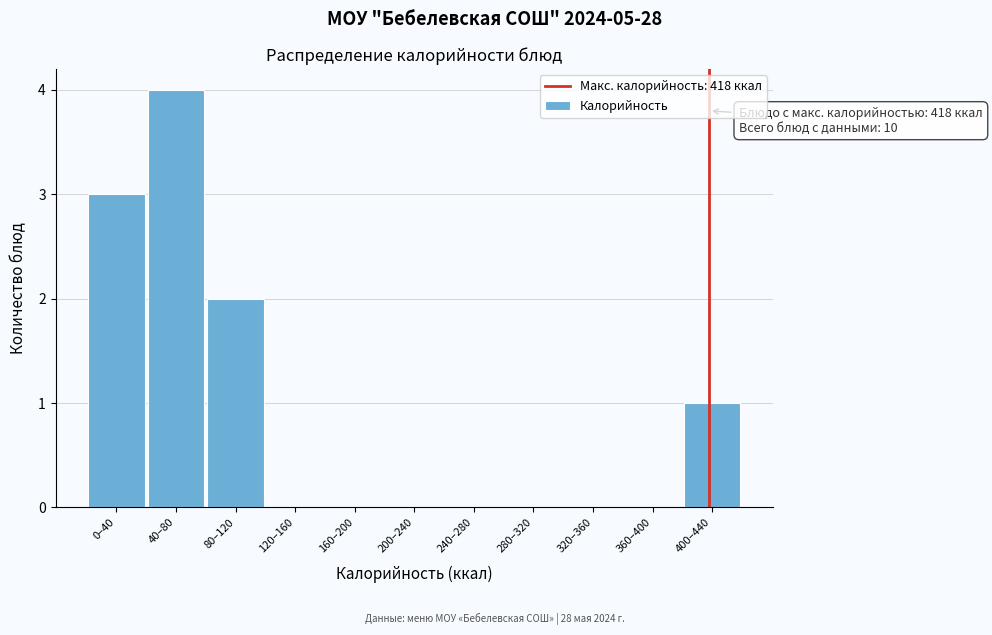

Reading left to right, list all the values displayed in this chart.

0–40=3	40–80=4	80–120=2	120–160=0	160–200=0	200–240=0	240–280=0	280–320=0	320–360=0	360–400=0	400–440=1